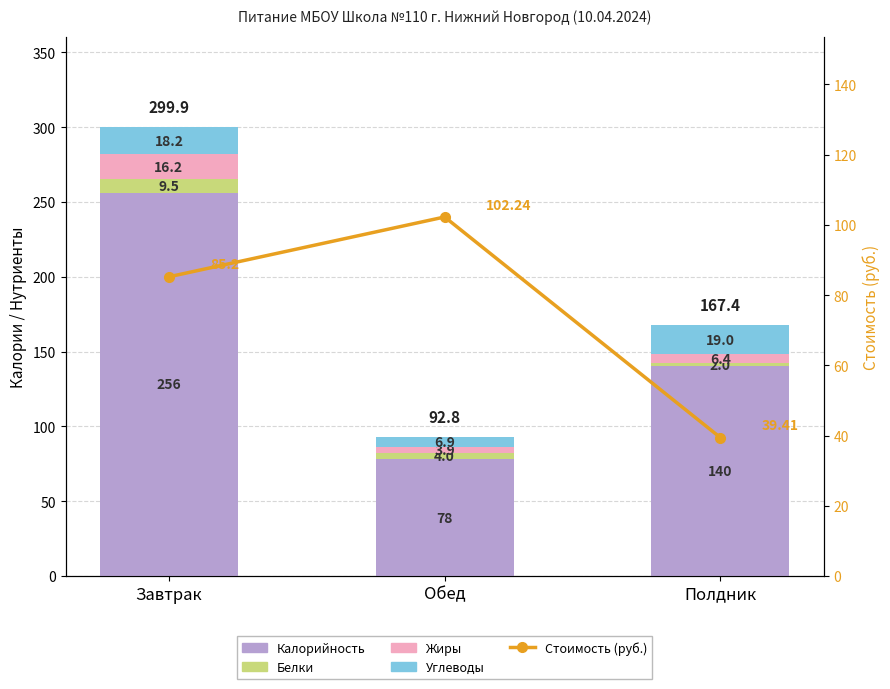

Reading left to right, list all the values displayed in this chart.

Калорийность: 256.0	78.0	140.0
Белки: 9.5	4.0	2.0
Жиры: 16.2	3.9	6.4
Углеводы: 18.2	6.9	19.0
Стоимость (руб.): 85.2	102.2	39.4